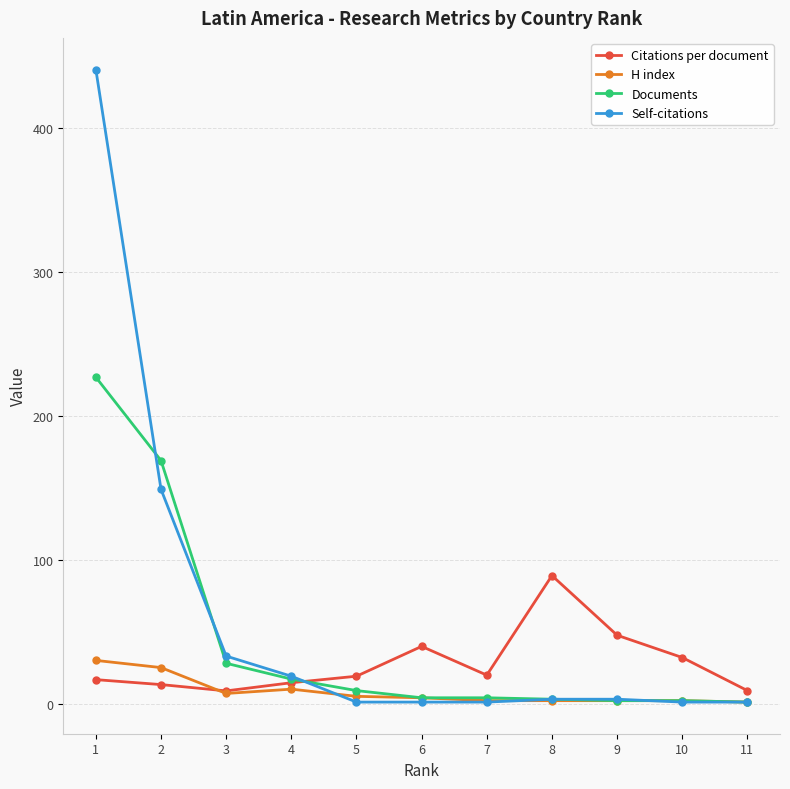

At how many categories does at least one series exceed 189?

1